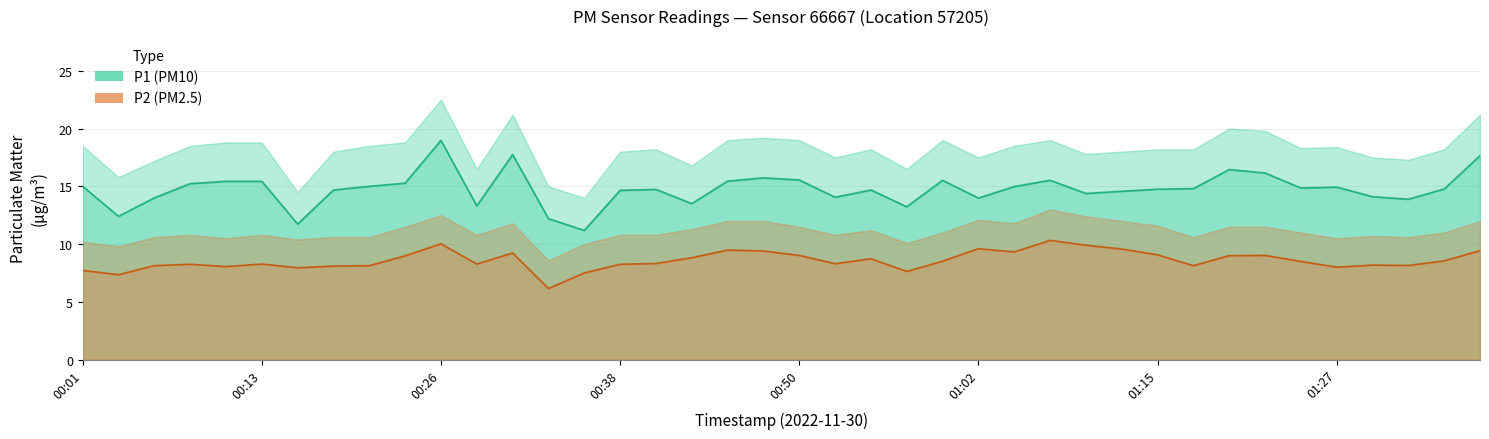

True or false: P2 and P1 intersect in this chart.

False